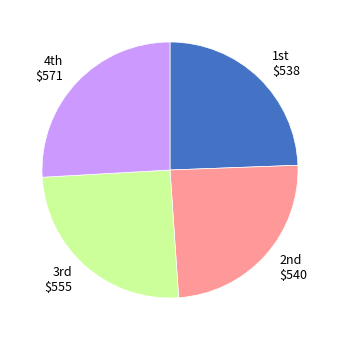

Is there any slice that represents more than half of the pie?

No